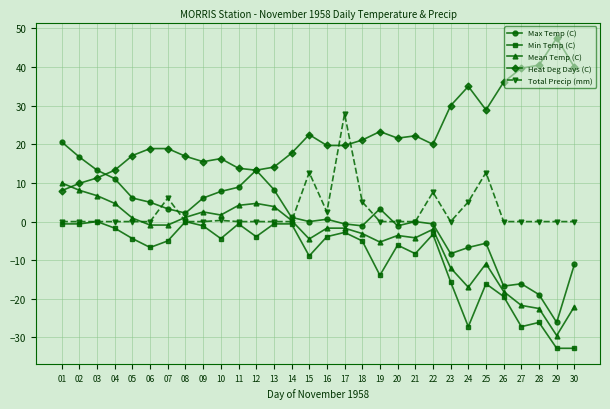

True or false: Mean Temp (C) and Heat Deg Days (C) intersect in this chart.

True